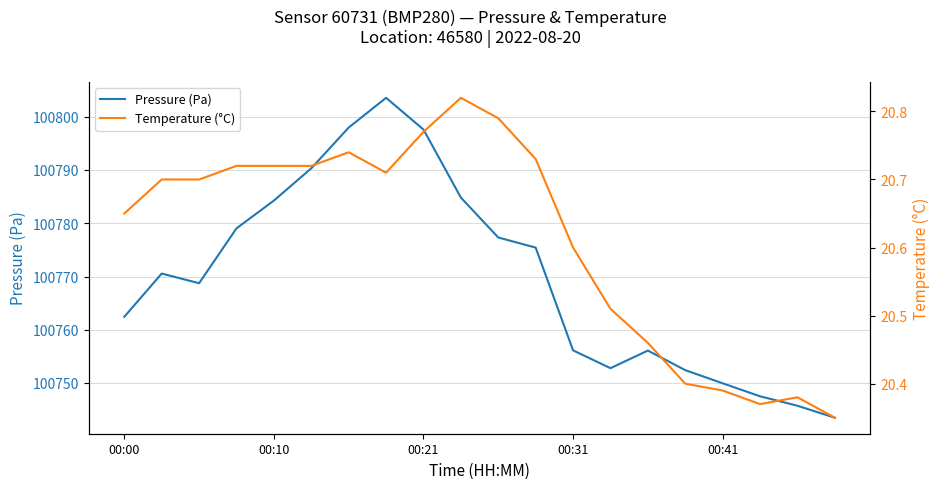

The value of Pressure (Pa) at 00:31 is 100756.1. True or false?

True